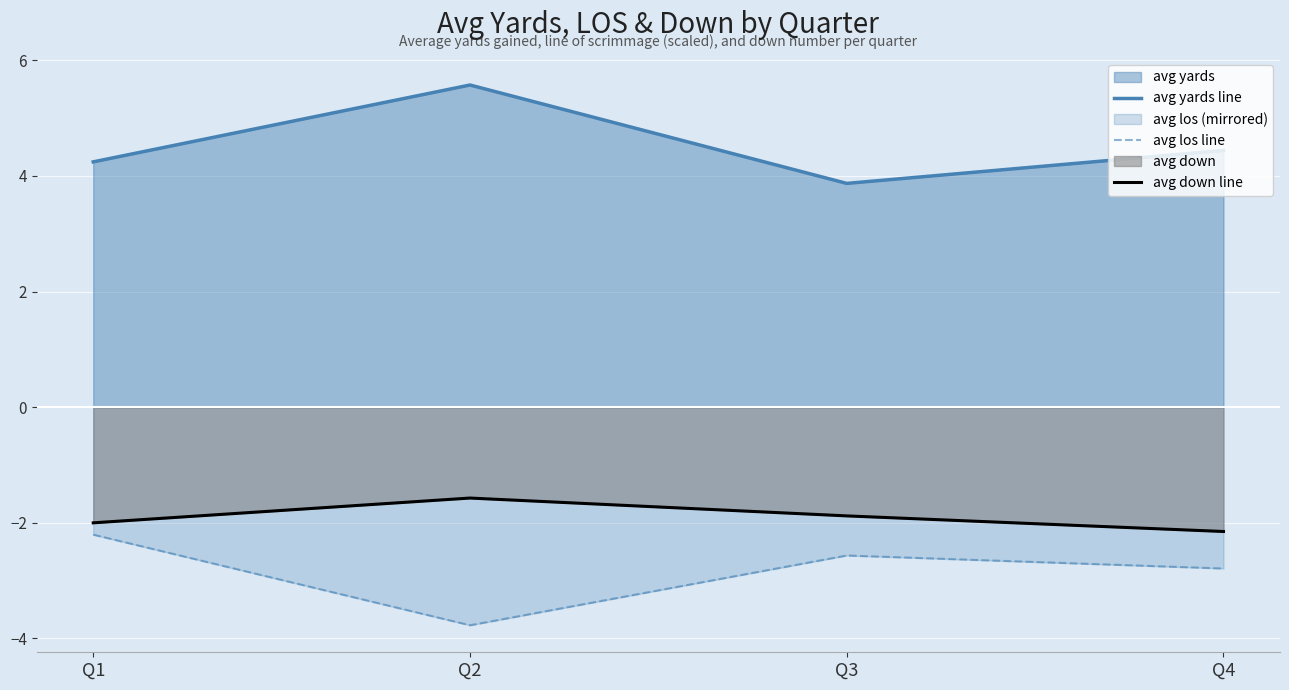

At which category is the sum across all series the highest?

Q2